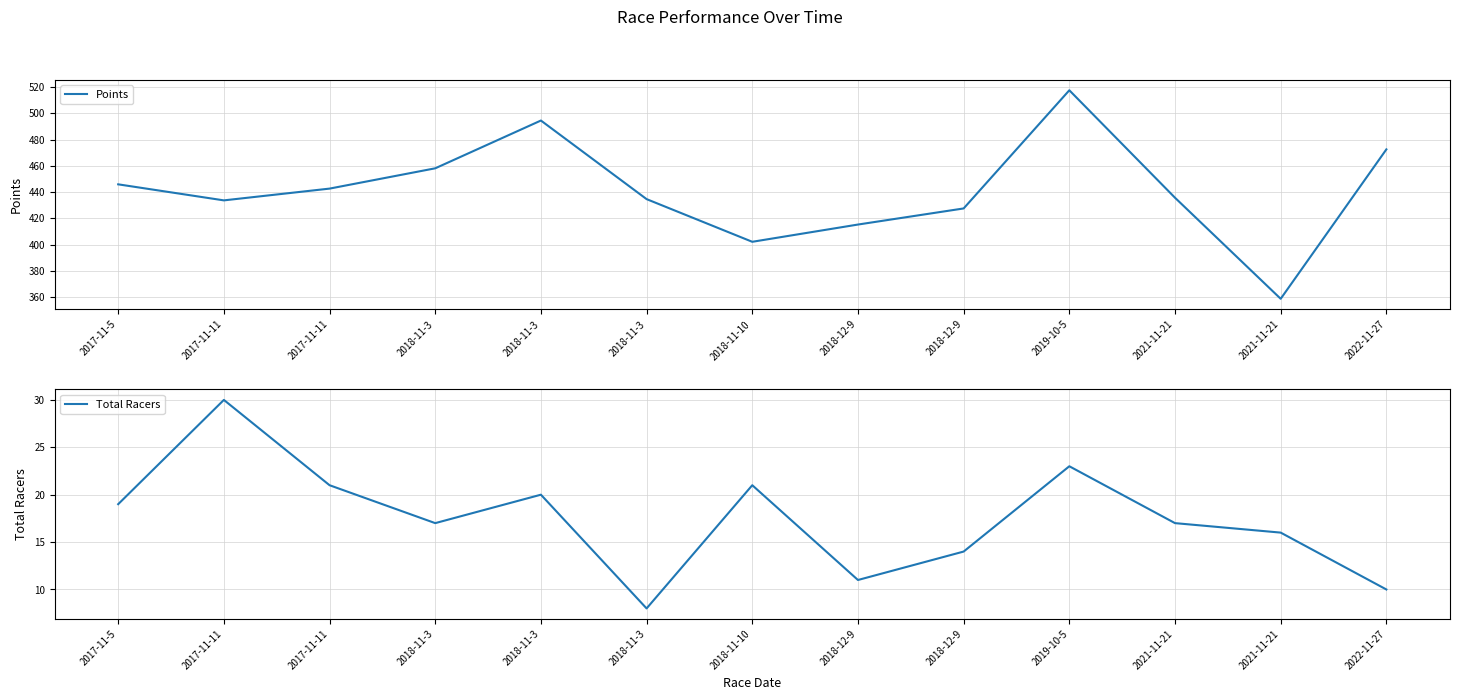

Reading left to right, transcribe all the data shown in this chart.

Points: 2017-11-5=445.9	2017-11-11=433.6	2017-11-11=442.6	2018-11-3=458.1	2018-11-3=494.5	2018-11-3=434.6	2018-11-10=402.1	2018-12-9=415.2	2018-12-9=427.5	2019-10-5=517.5	2021-11-21=435.6	2021-11-21=358.7	2022-11-27=472.5
Total Racers: 2017-11-5=19.0	2017-11-11=30.0	2017-11-11=21.0	2018-11-3=17.0	2018-11-3=20.0	2018-11-3=8.0	2018-11-10=21.0	2018-12-9=11.0	2018-12-9=14.0	2019-10-5=23.0	2021-11-21=17.0	2021-11-21=16.0	2022-11-27=10.0